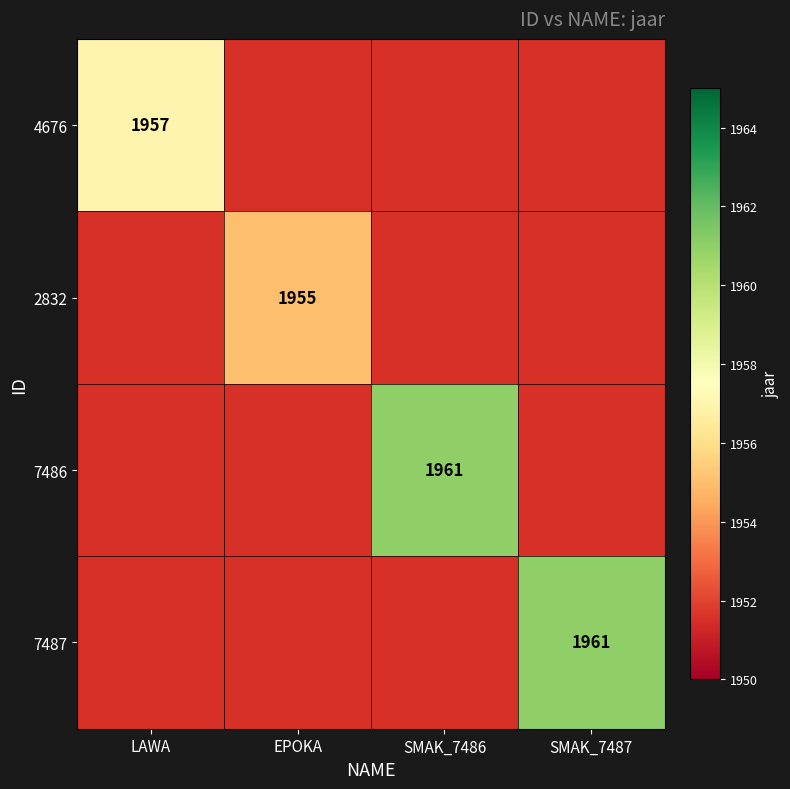

Which has a higher value, EPOKA or LAWA?

LAWA